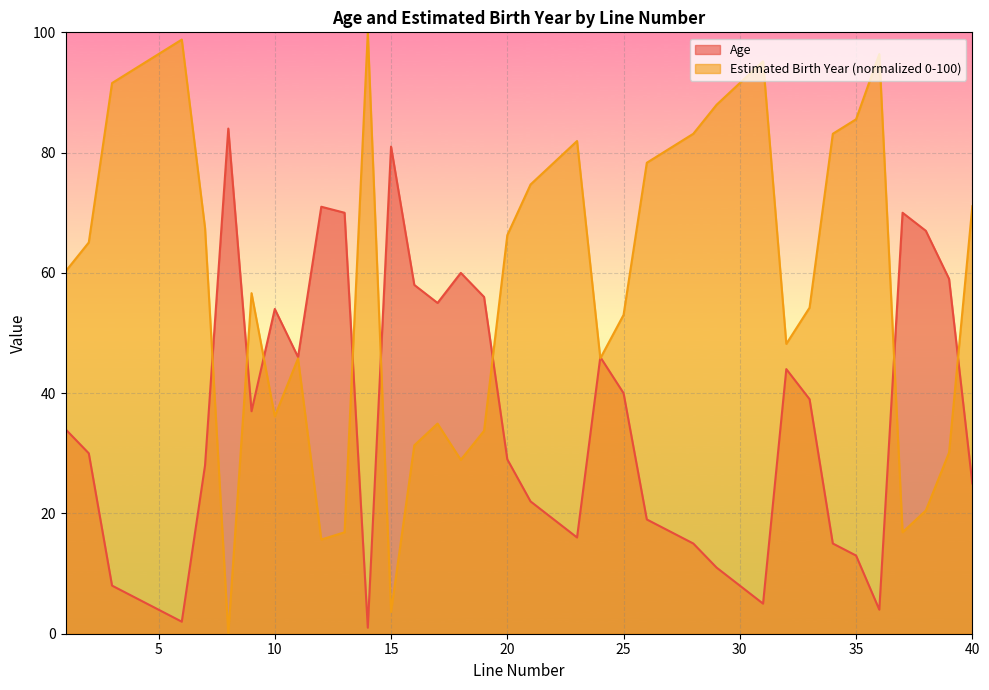

At how many categories does at least one series exceed 43?

40